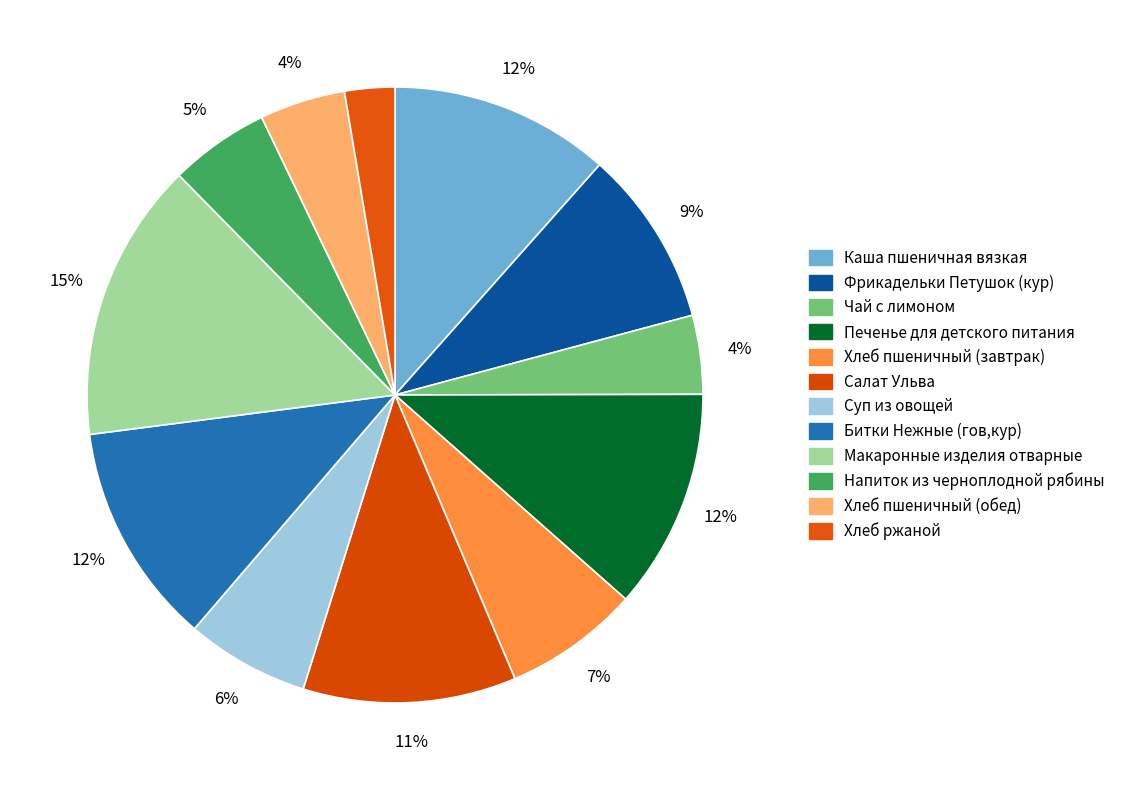

Which slice is the largest?

Макаронные изделия отварные